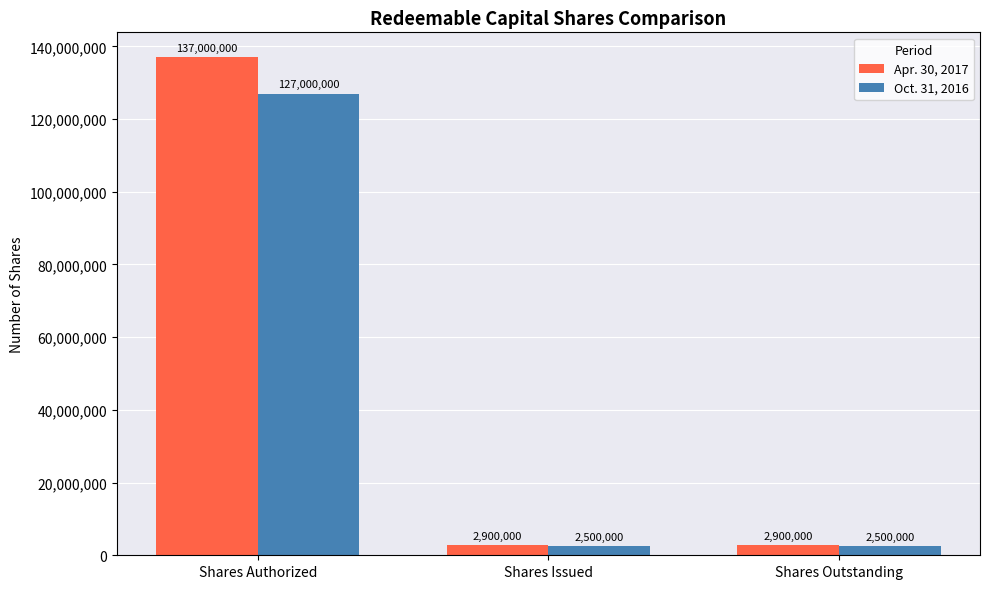

What is the total value across all series at Shares Authorized?

264000000